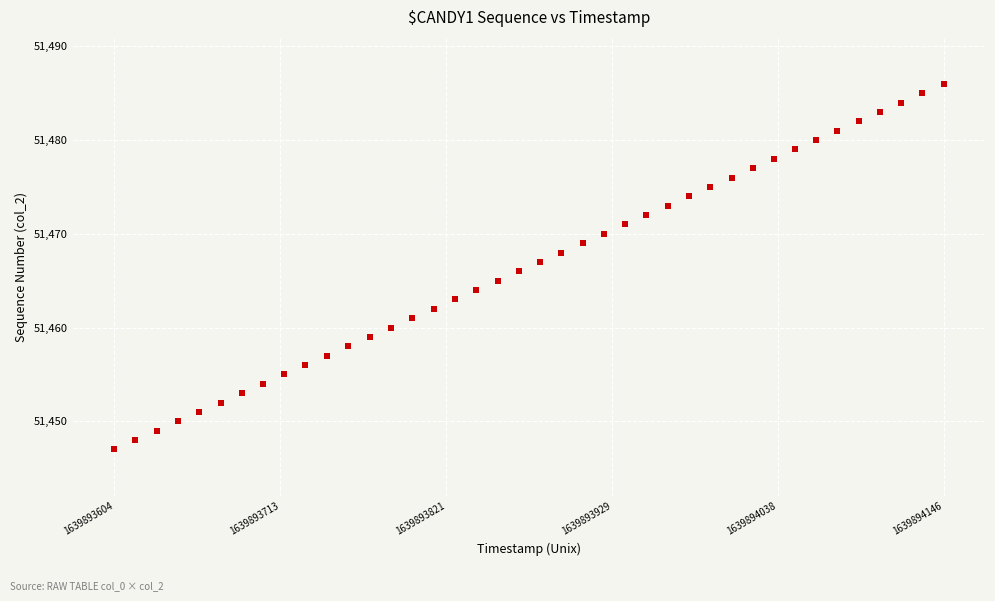

What is the range of Y values (max minus min)?

39